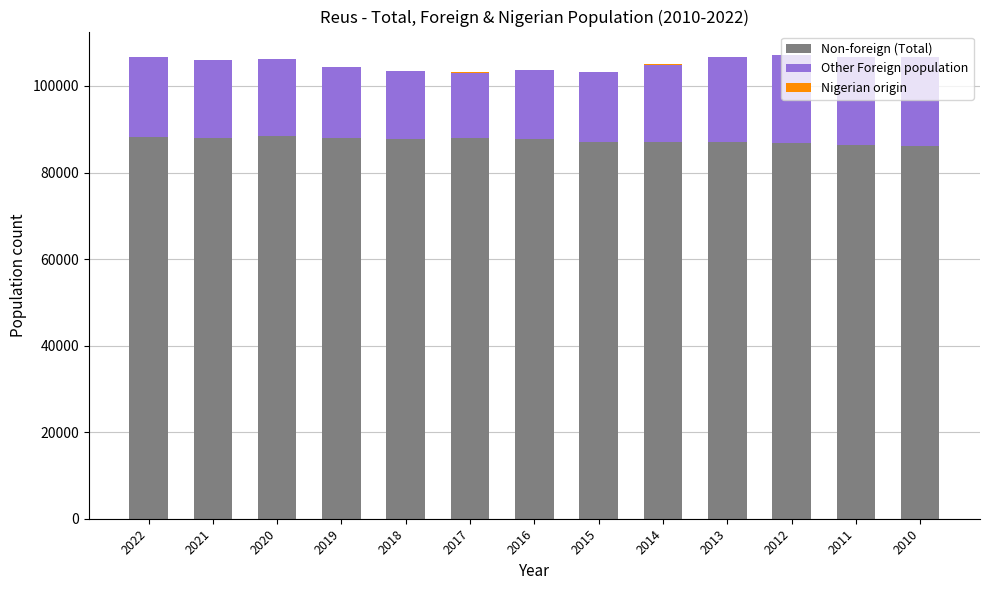

Does the chart contain stacked bars?

Yes